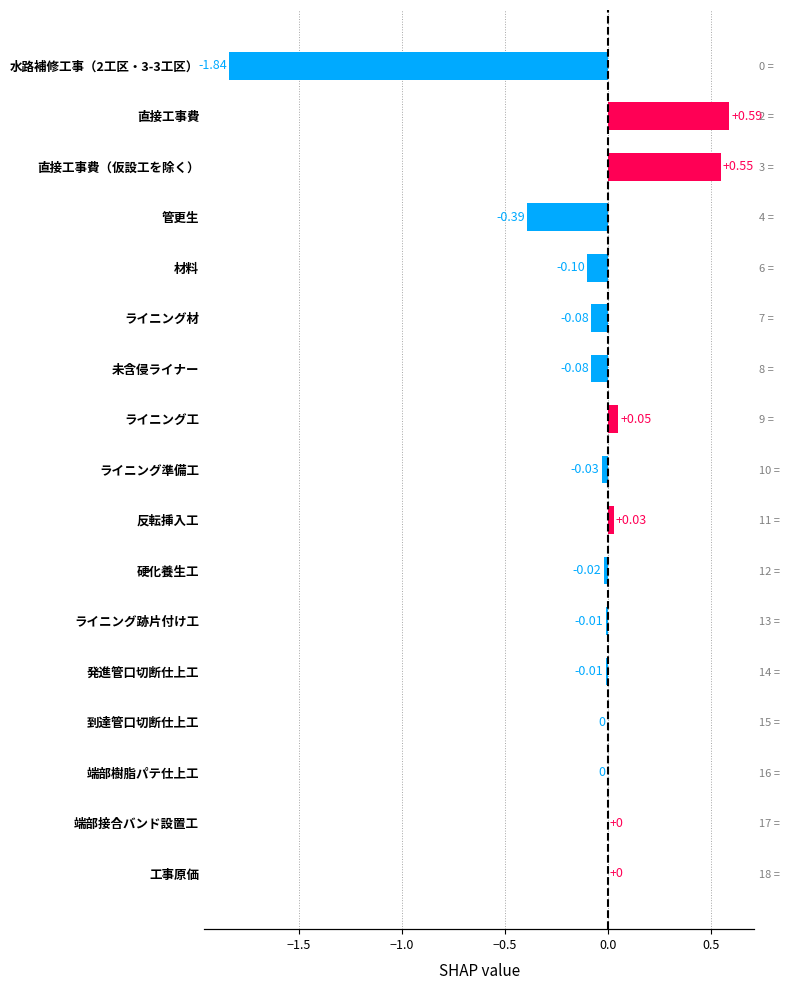

Reading left to right, what are all the values shown in this chart?

-1.8	0.6	0.6	-0.4	-0.1	-0.1	-0.1	0.1	-0.0	0.0	-0.0	-0.0	-0.0	-0.0	-0.0	0.0	0.0